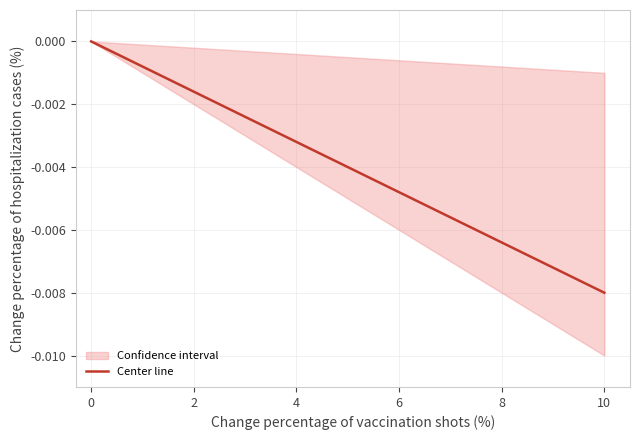

Is it true that the value at 10 is -0.0?

True